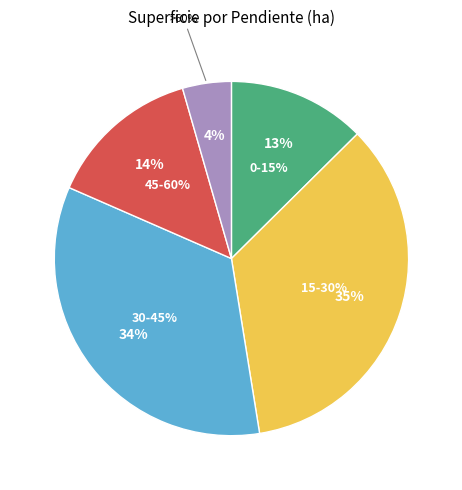

To the nearest percent, what is the combined percentage of 0-15% and 45-60%?

27%